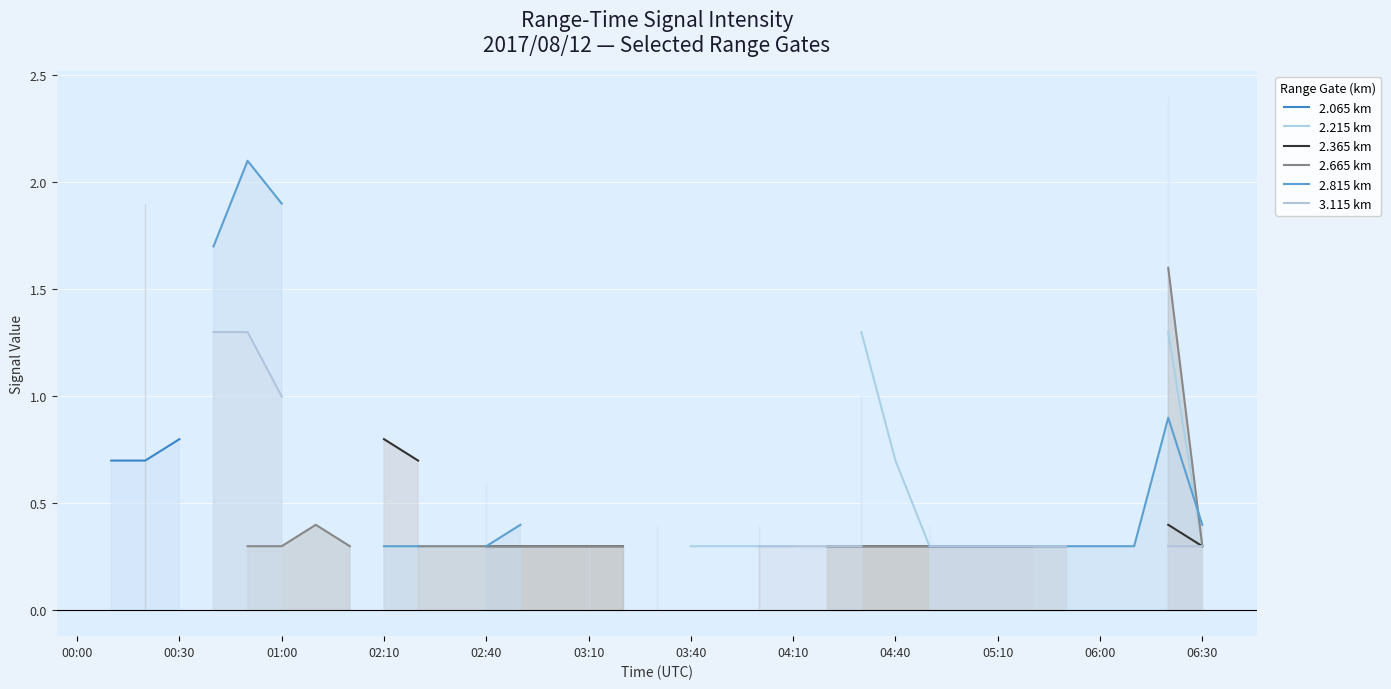

True or false: 2.815 km and 3.115 km intersect in this chart.

False